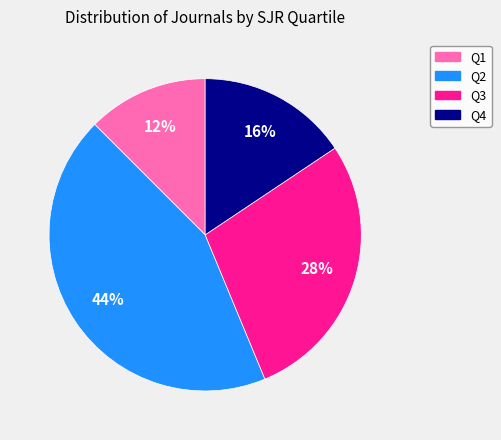

Is it true that Q1 is 12% of the pie?

True